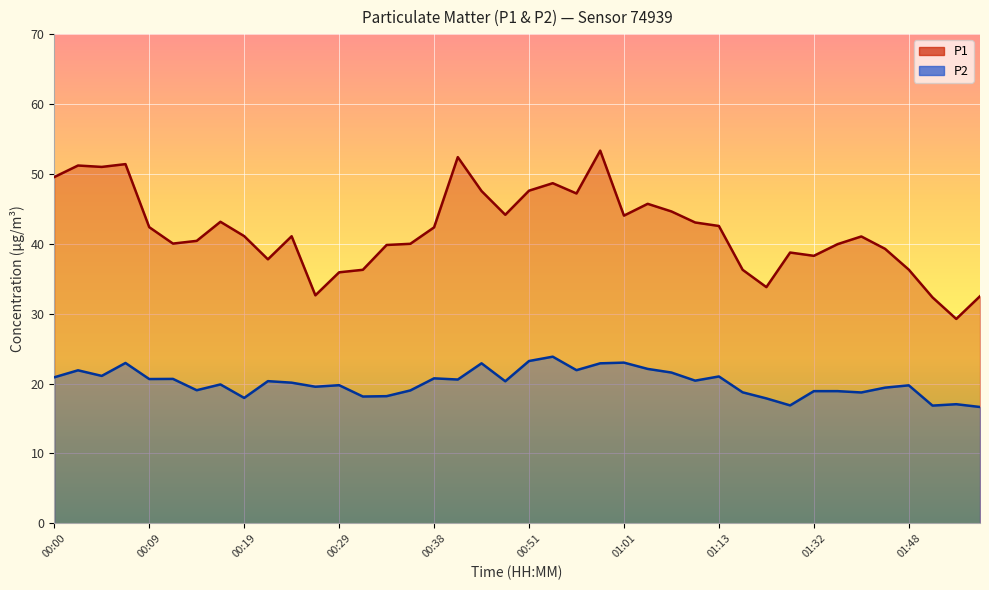

What is the approximate value of P2 at 00:26?

19.6